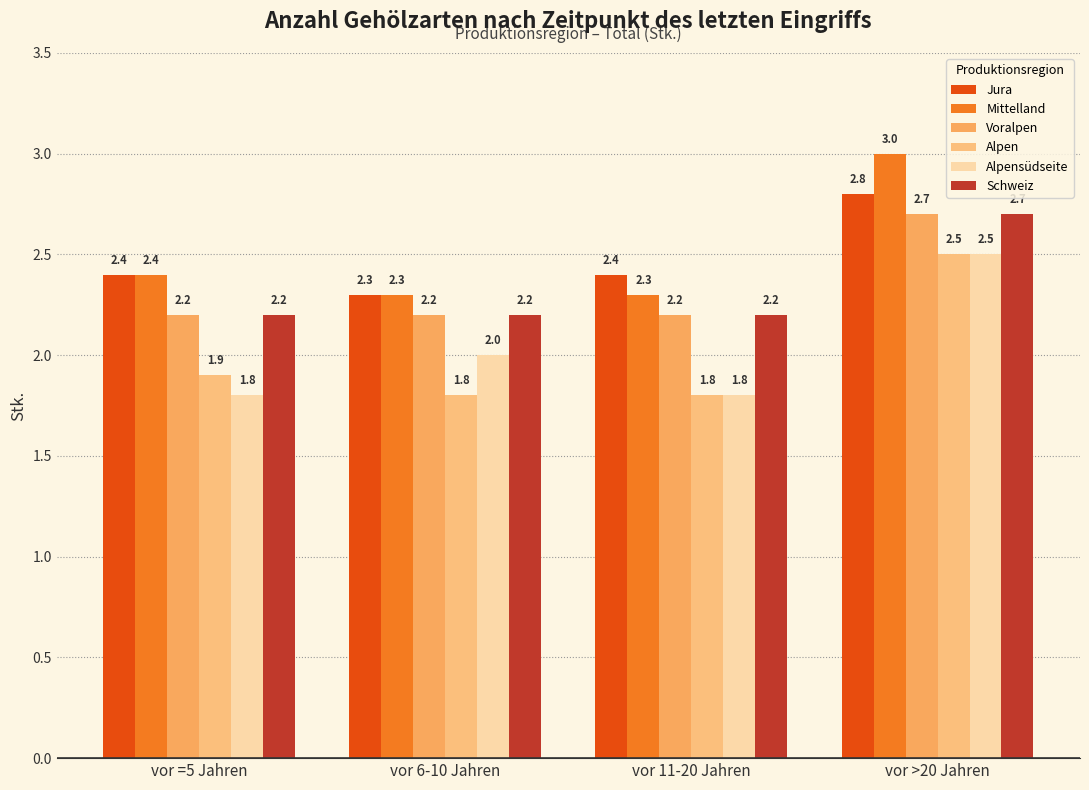

Reading left to right, list all the values displayed in this chart.

Jura: vor =5 Jahren=2.4	vor 6-10 Jahren=2.3	vor 11-20 Jahren=2.4	vor >20 Jahren=2.8
Mittelland: vor =5 Jahren=2.4	vor 6-10 Jahren=2.3	vor 11-20 Jahren=2.3	vor >20 Jahren=3.0
Voralpen: vor =5 Jahren=2.2	vor 6-10 Jahren=2.2	vor 11-20 Jahren=2.2	vor >20 Jahren=2.7
Alpen: vor =5 Jahren=1.9	vor 6-10 Jahren=1.8	vor 11-20 Jahren=1.8	vor >20 Jahren=2.5
Alpensüdseite: vor =5 Jahren=1.8	vor 6-10 Jahren=2.0	vor 11-20 Jahren=1.8	vor >20 Jahren=2.5
Schweiz: vor =5 Jahren=2.2	vor 6-10 Jahren=2.2	vor 11-20 Jahren=2.2	vor >20 Jahren=2.7